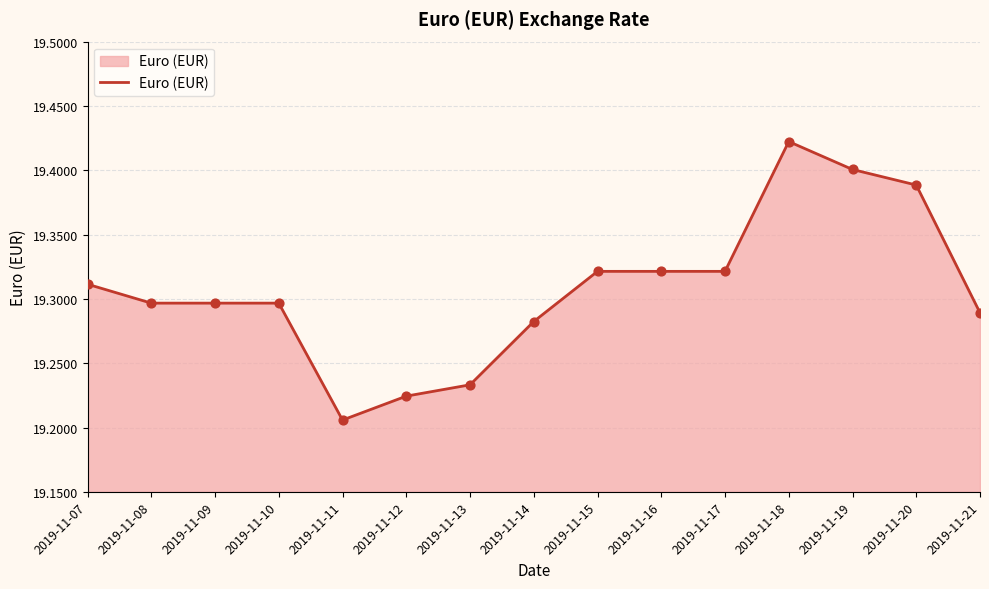

Which has a higher value, 2019-11-18 or 2019-11-08?

2019-11-18